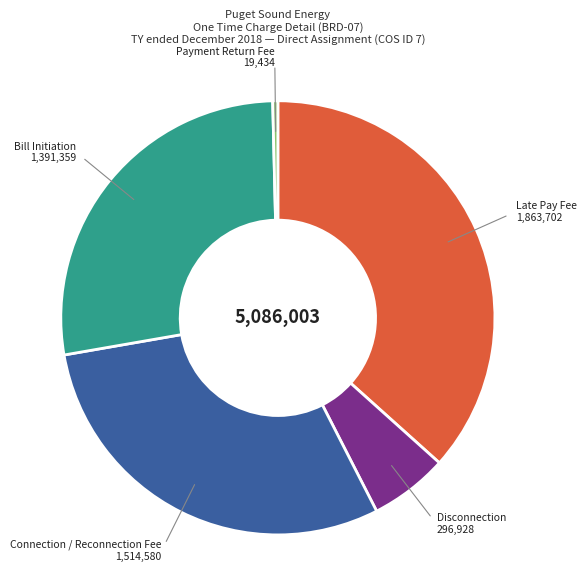

Rank the categories by value from lowest to highest.

Payment Return Fee, Disconnection, Bill Initiation, Connection / Reconnection Fee, Late Pay Fee